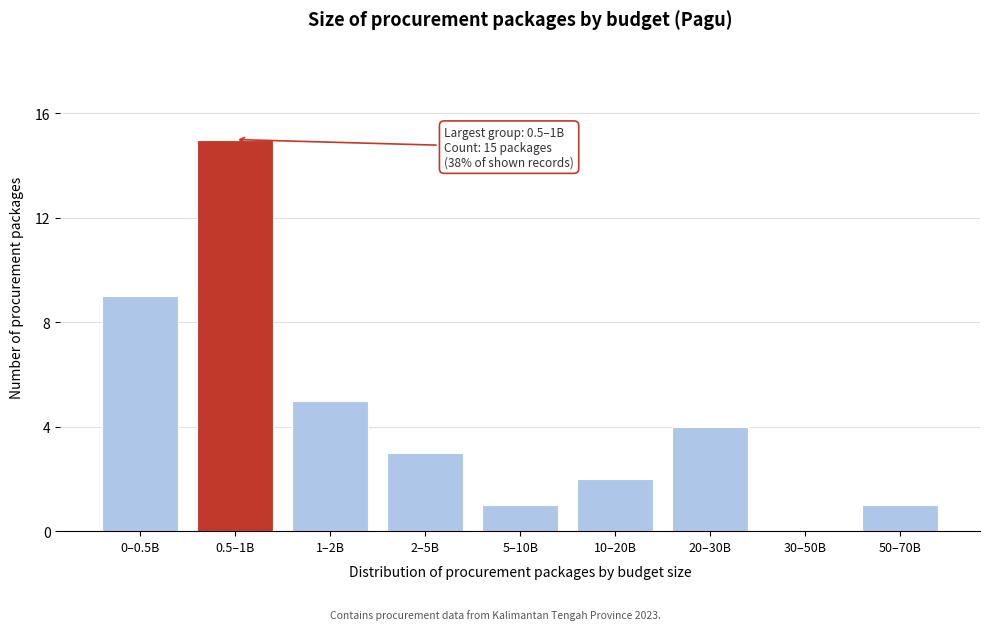

Reading left to right, extract all data points from this chart.

0–0.5B=9	0.5–1B=15	1–2B=5	2–5B=3	5–10B=1	10–20B=2	20–30B=4	30–50B=0	50–70B=1